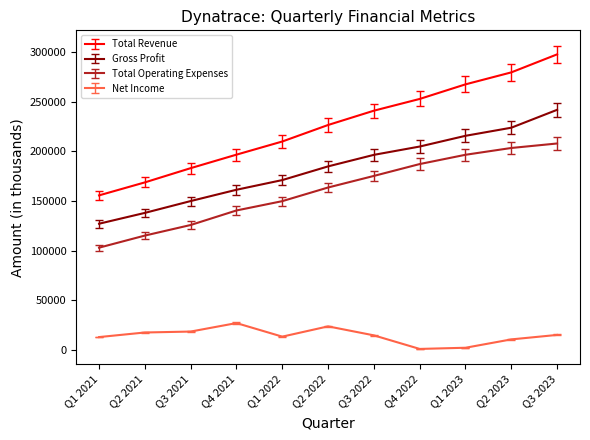

True or false: Net Income has more than 1 points higher than both neighbors.

True